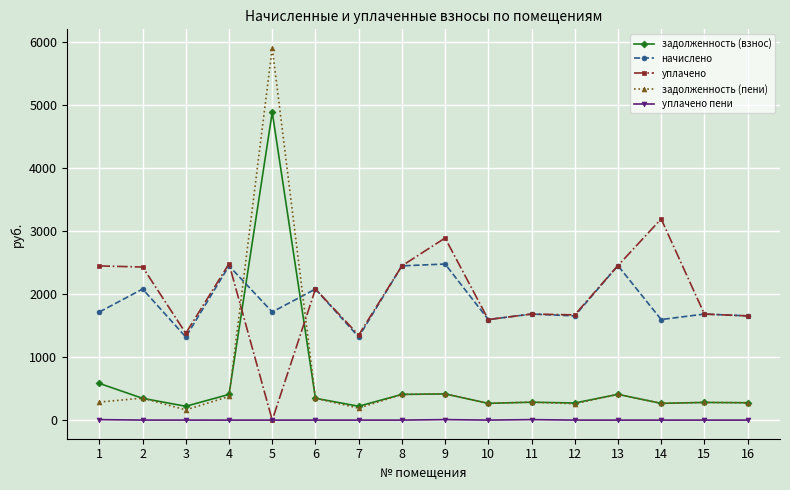

True or false: начислено has more than 0 interior local peaks.

True